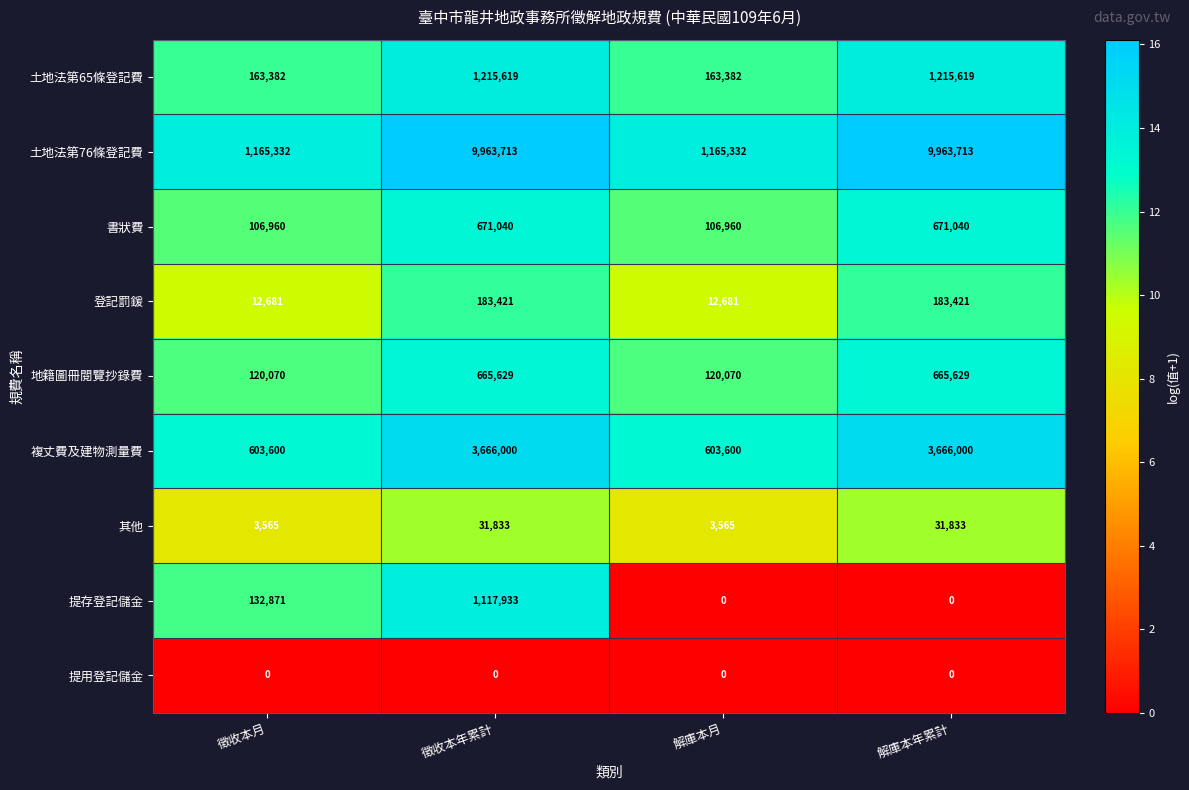

What is the greatest value displayed?

9963713